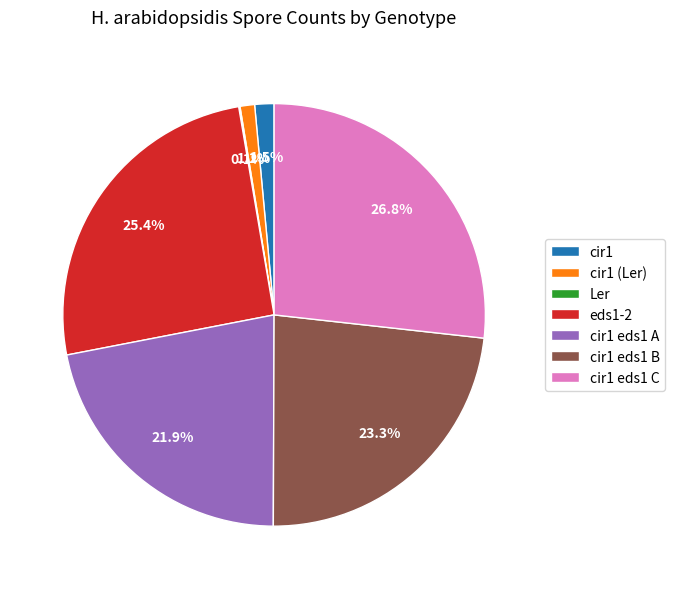

Is it true that cir1 eds1 B is 10% of the pie?

False